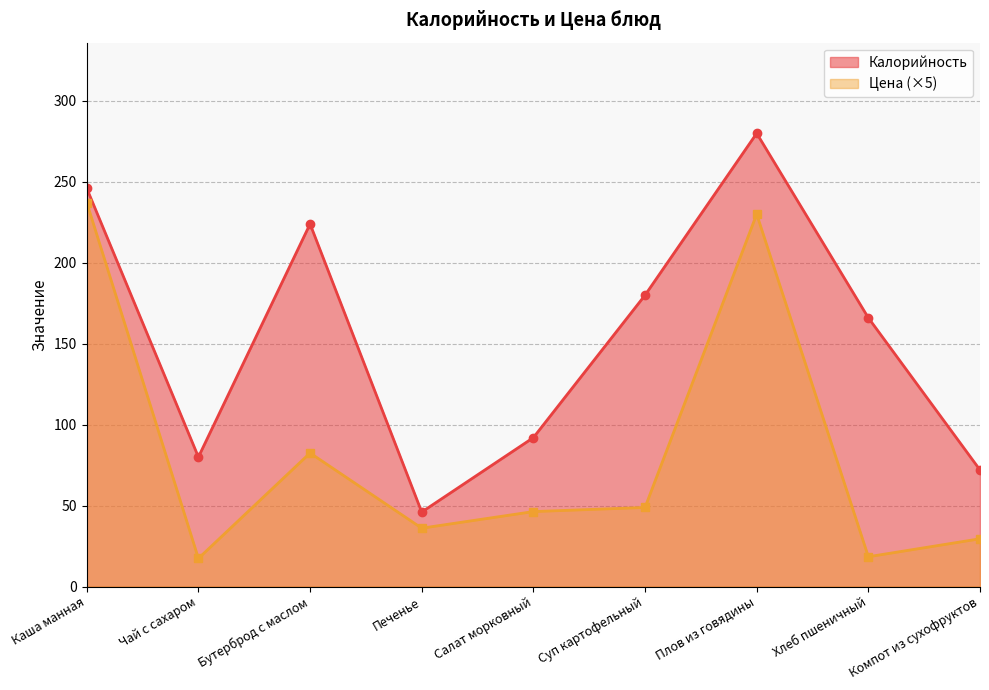

At which label does Цена reach its minimum?

Чай с сахаром